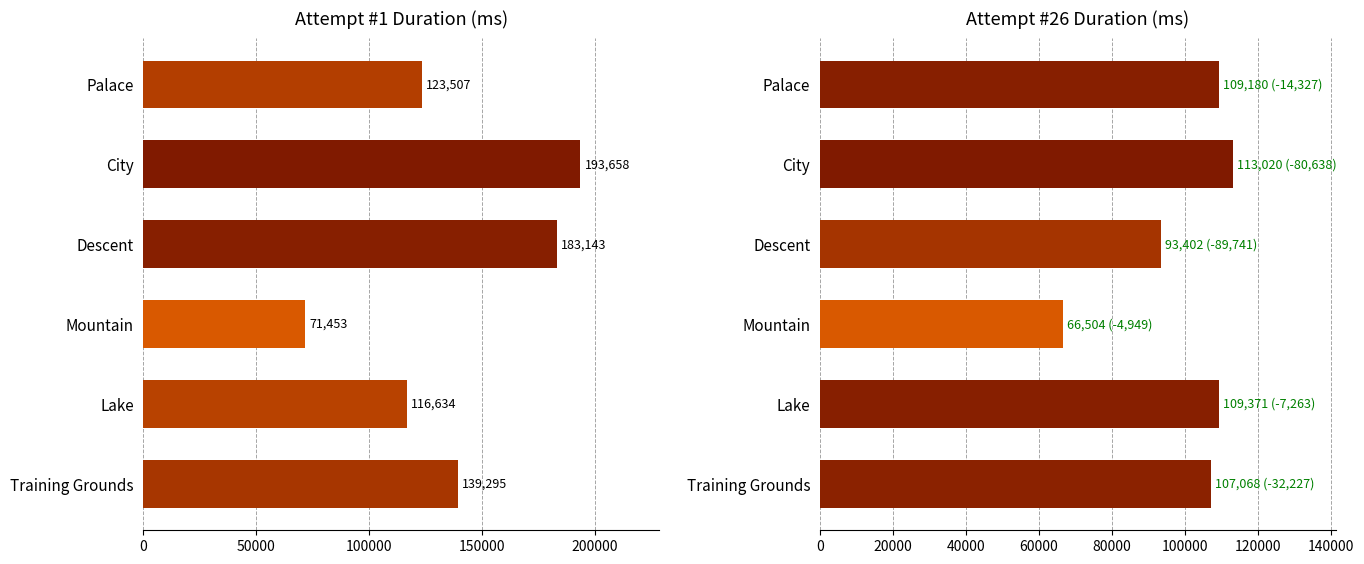

Rank the series by their maximum value, from highest to lowest.

Attempt #1, Attempt #26